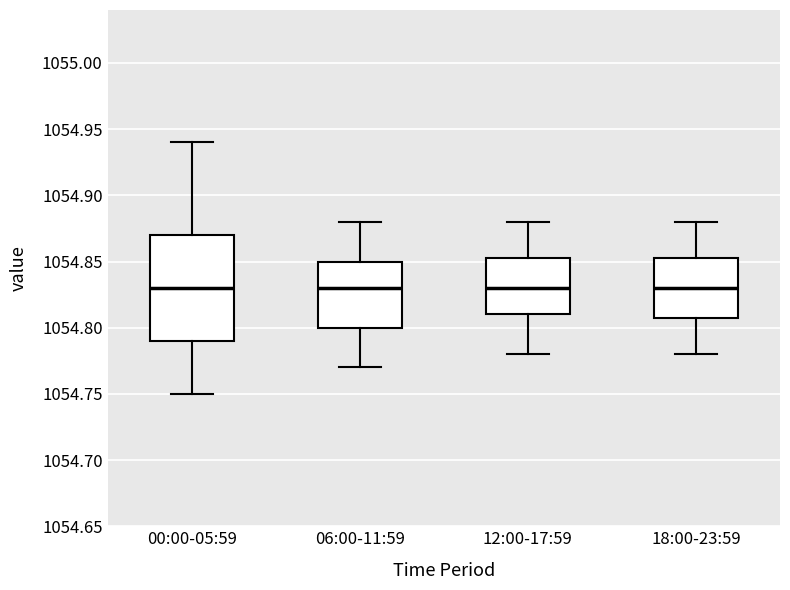

Where does the median line of the box for 00:00-05:59 sit on the y-axis? The values are not printed on the chart, so give them approximately, as read against the axis.

1054.830